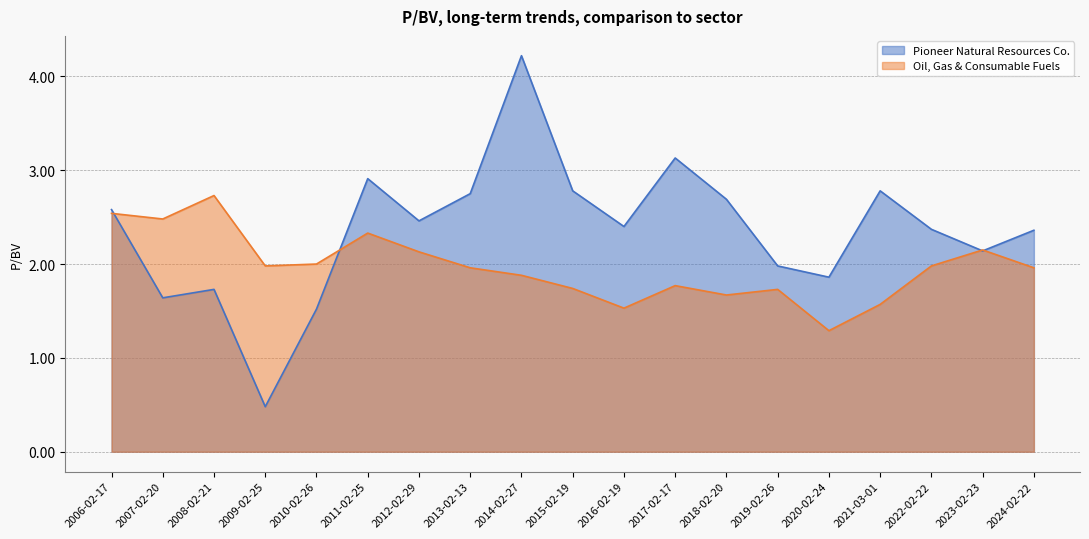

Which series ends up on top after the final intersection of Oil, Gas & Consumable Fuels and Pioneer Natural Resources Co.?

Pioneer Natural Resources Co.